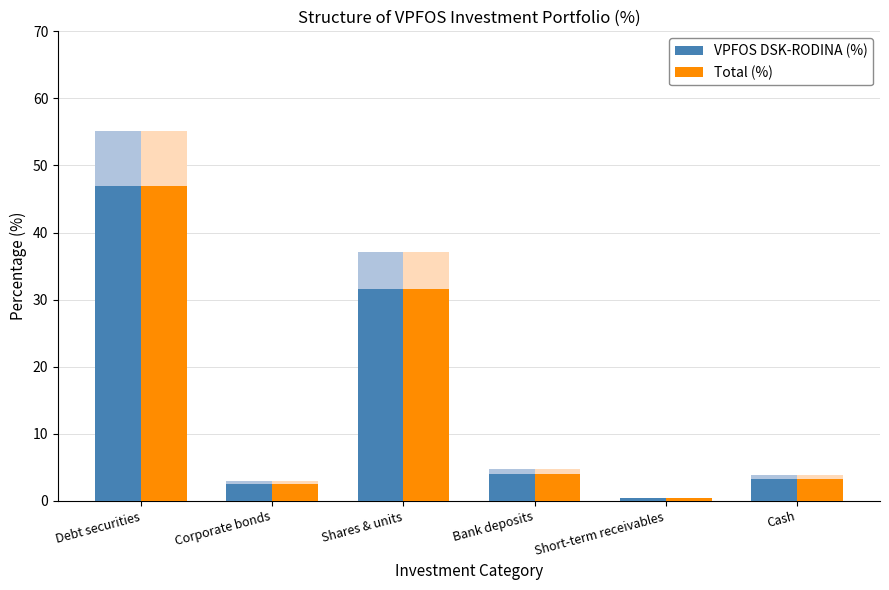

Is it true that Total (%) equals 2.0 at Bank deposits?

False